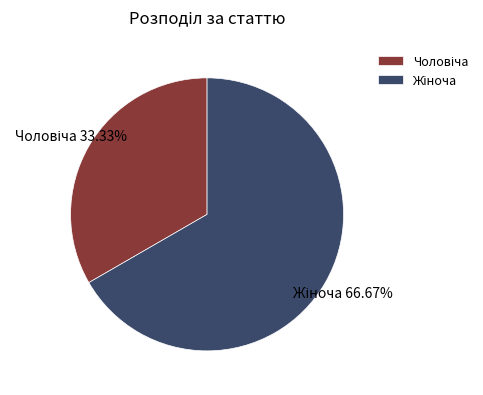

Is there a majority slice in this chart?

Yes